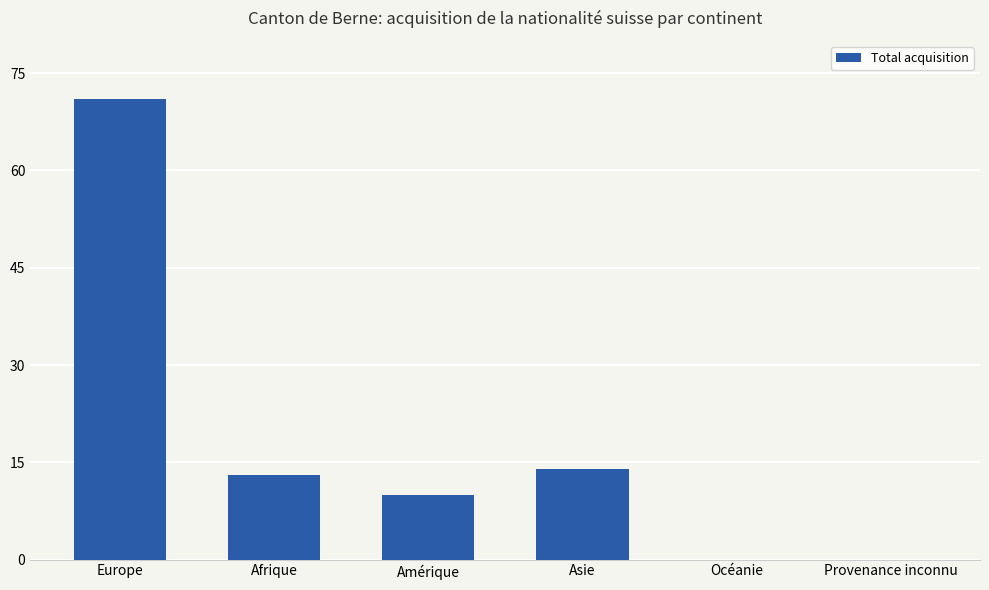

Reading left to right, what are all the values shown in this chart?

Europe=71	Afrique=13	Amérique=10	Asie=14	Océanie=0	Provenance inconnu=0